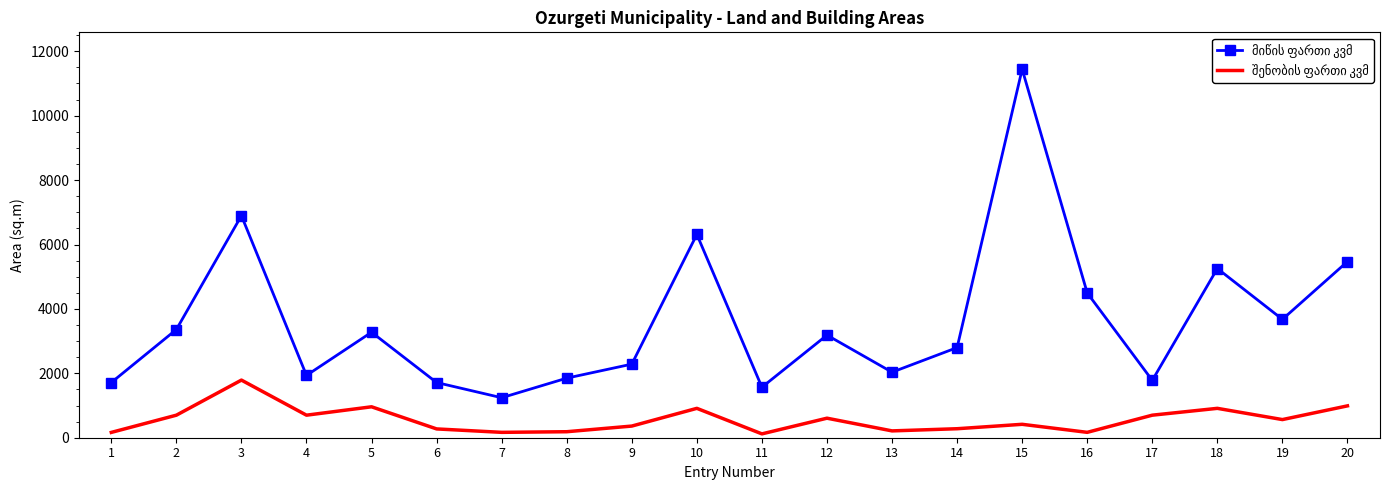

What is the maximum value shown in the chart?

11444.0